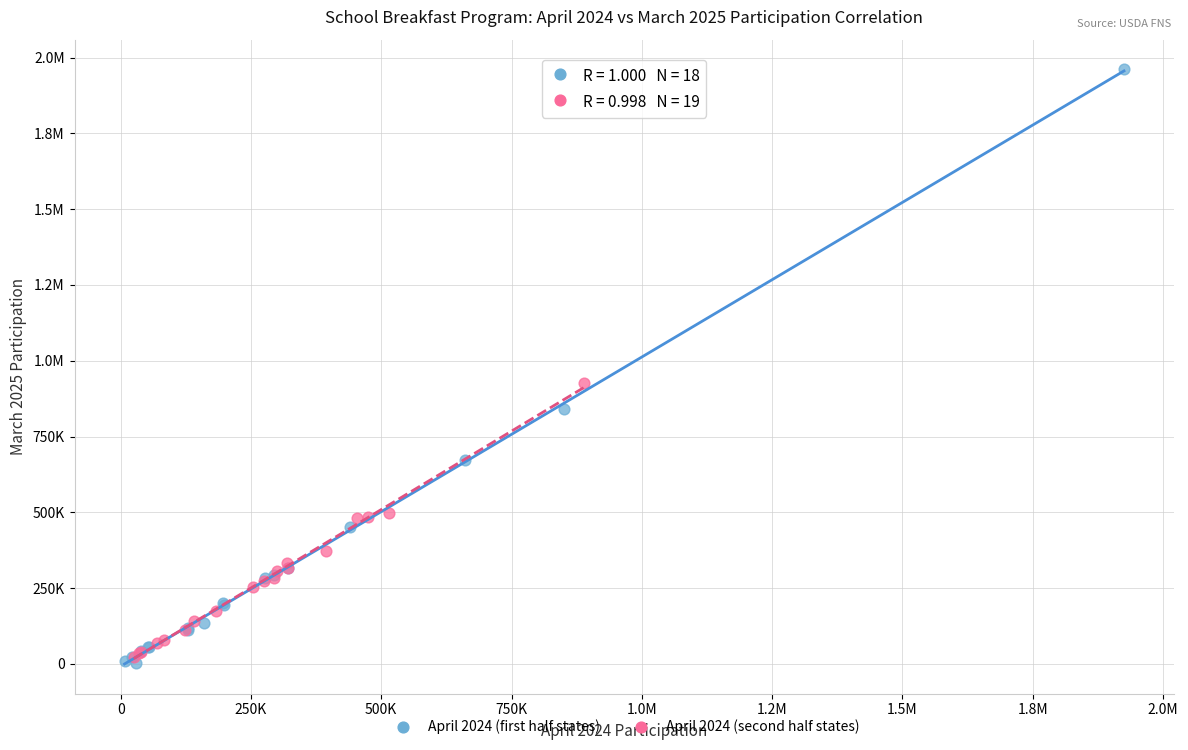

What are all the series names shown in the legend?

April 2024 (first half states), April 2024 (second half states)